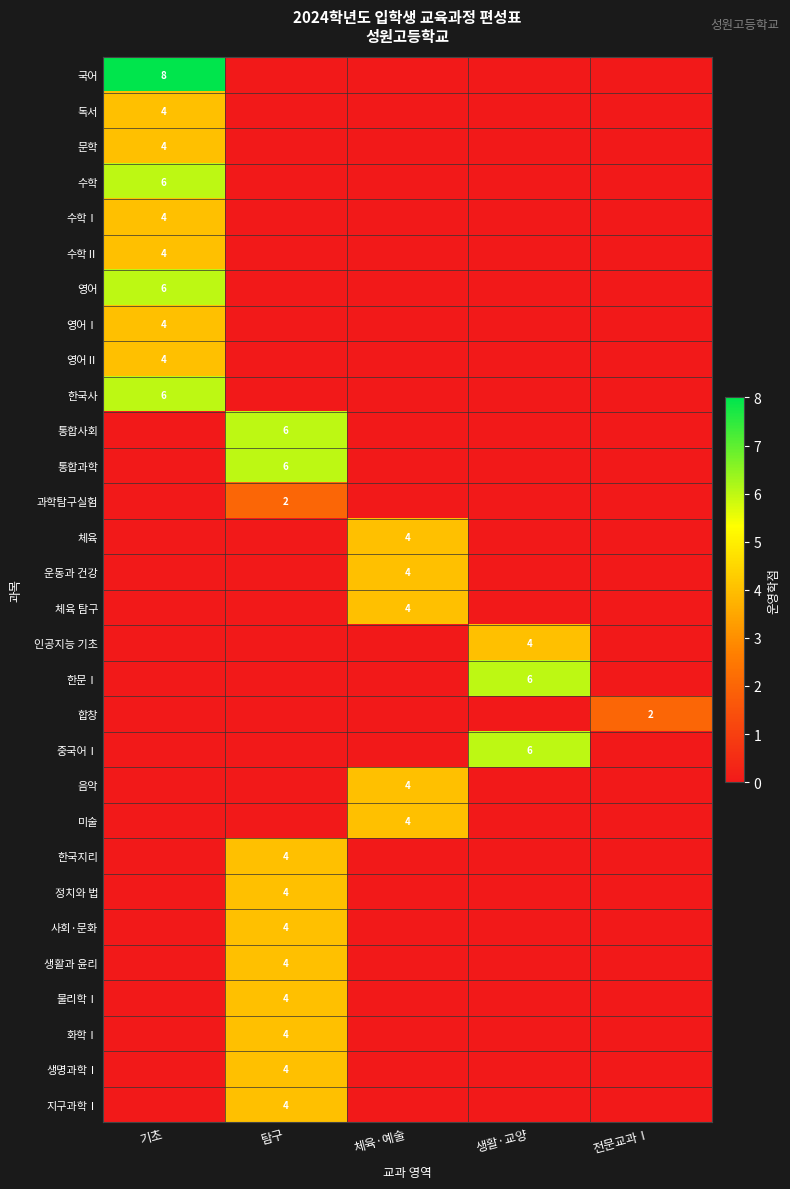

Which series has the widest spread of values?

국어